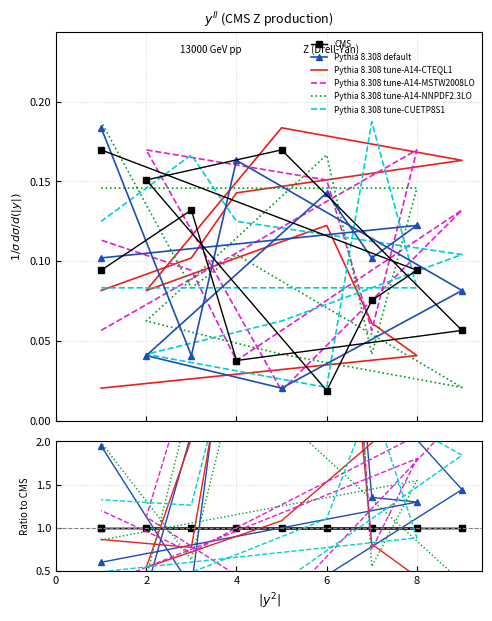

Rank the series at 4 from lowest to highest value.

Pythia 8.308 tune-A14-NNPDF2.3LO, Pythia 8.308 tune-A14-MSTW2008LO, Pythia 8.308 tune-A14-CTEQL1, CMS, Pythia 8.308 default, Pythia 8.308 tune-CUETP8S1